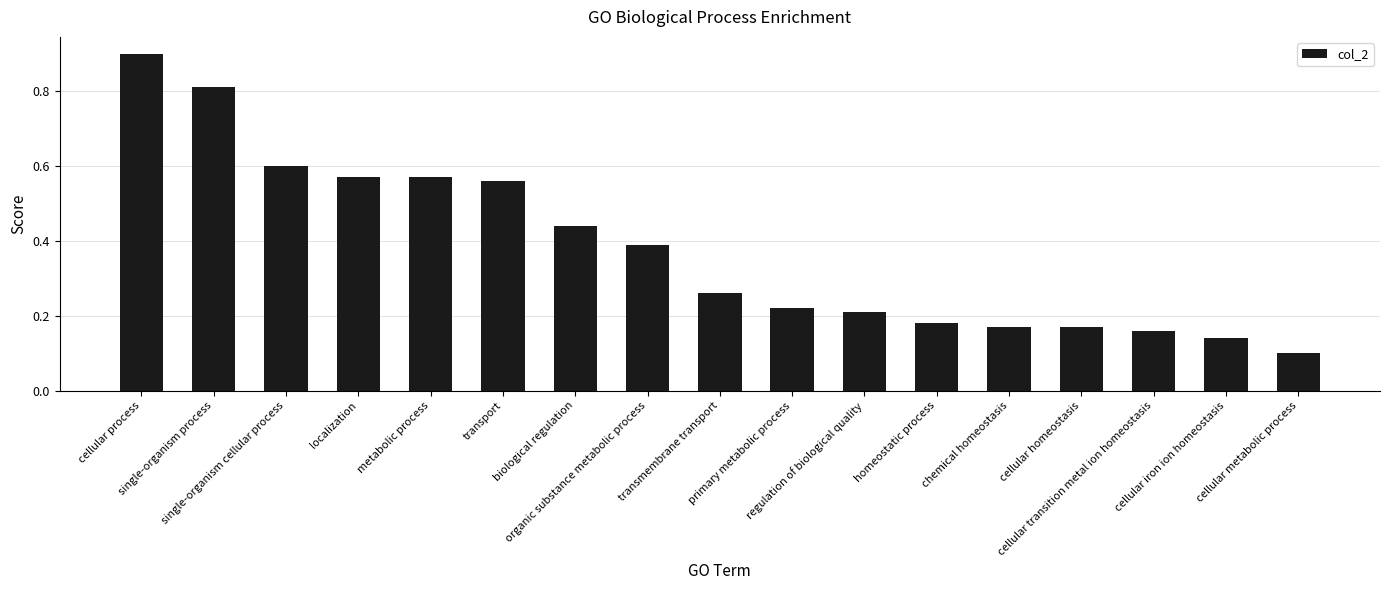

What is the value of the 1st bar from the left?

0.9